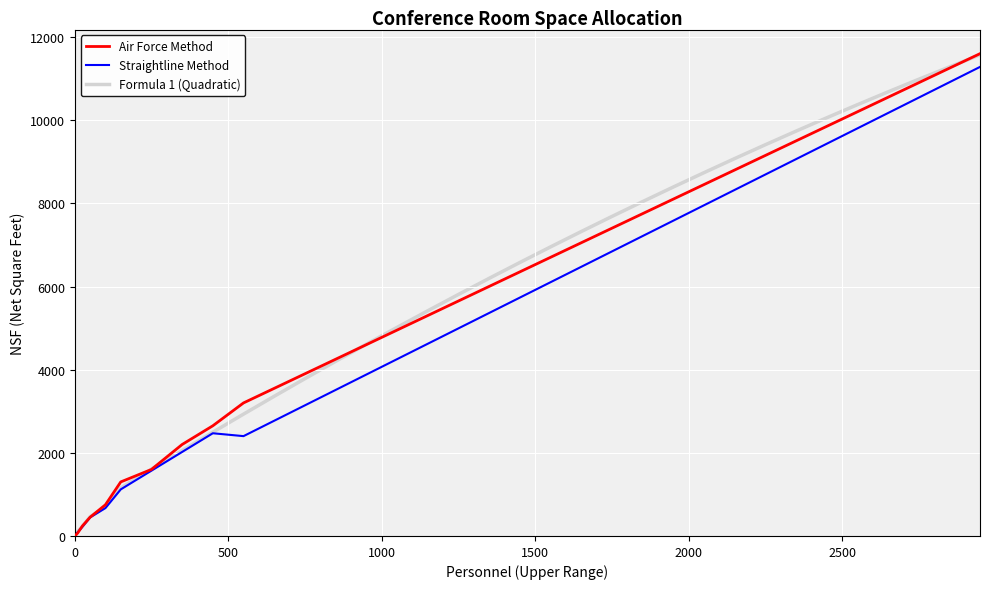

Which series has the widest spread of values?

Air Force Method